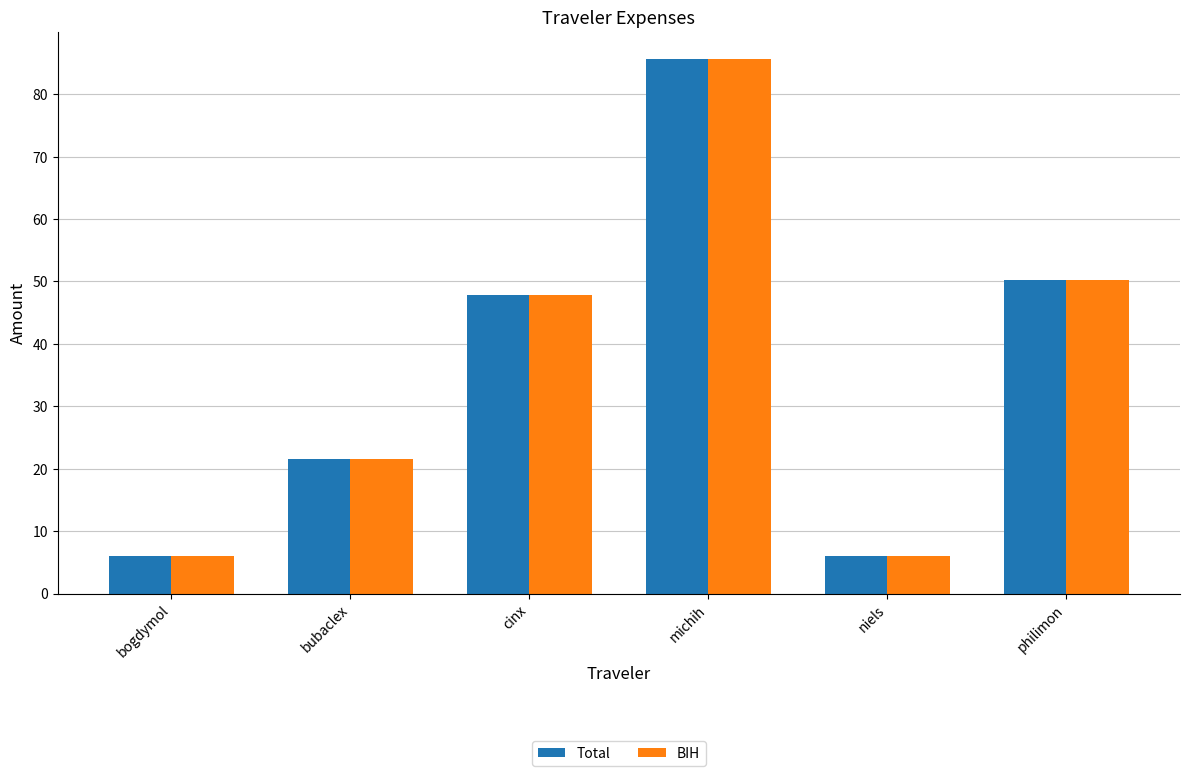

What is the value of the BIH bar at the 2nd from the left?

21.5